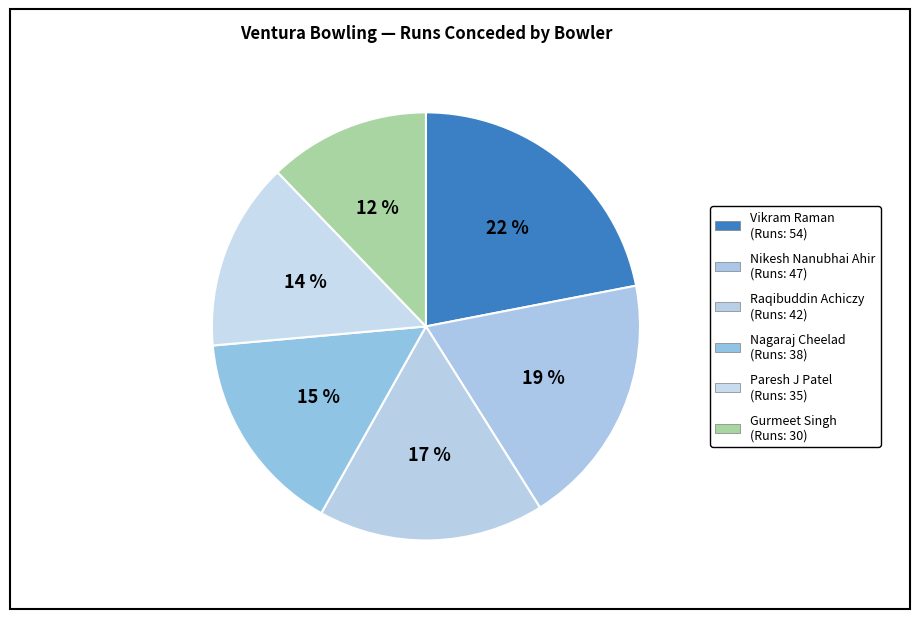

Rank the categories by value from lowest to highest.

Gurmeet Singh, Paresh J Patel, Nagaraj Cheelad, Raqibuddin Achiczy, Nikesh Nanubhai Ahir, Vikram Raman